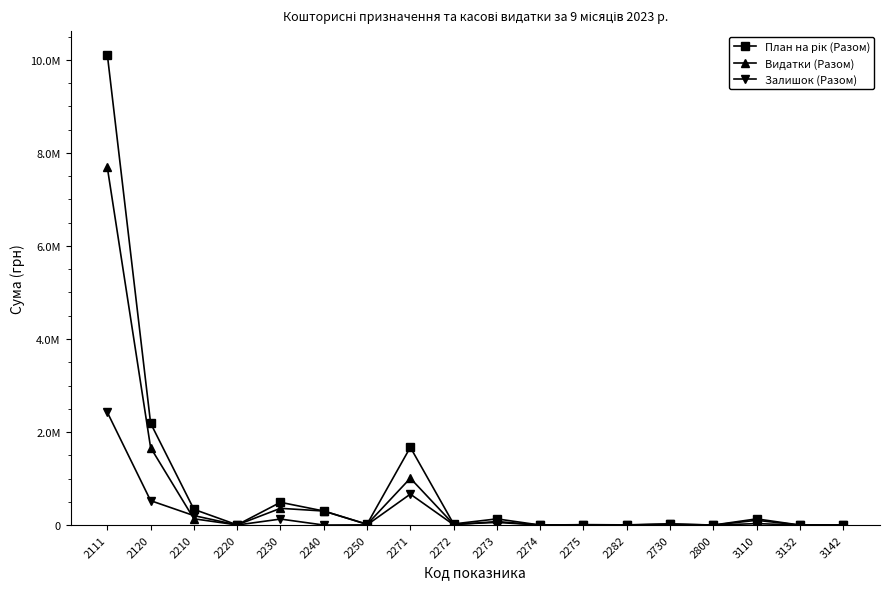

Where is Видатки (Разом) nearest to the value 3844343?

2120